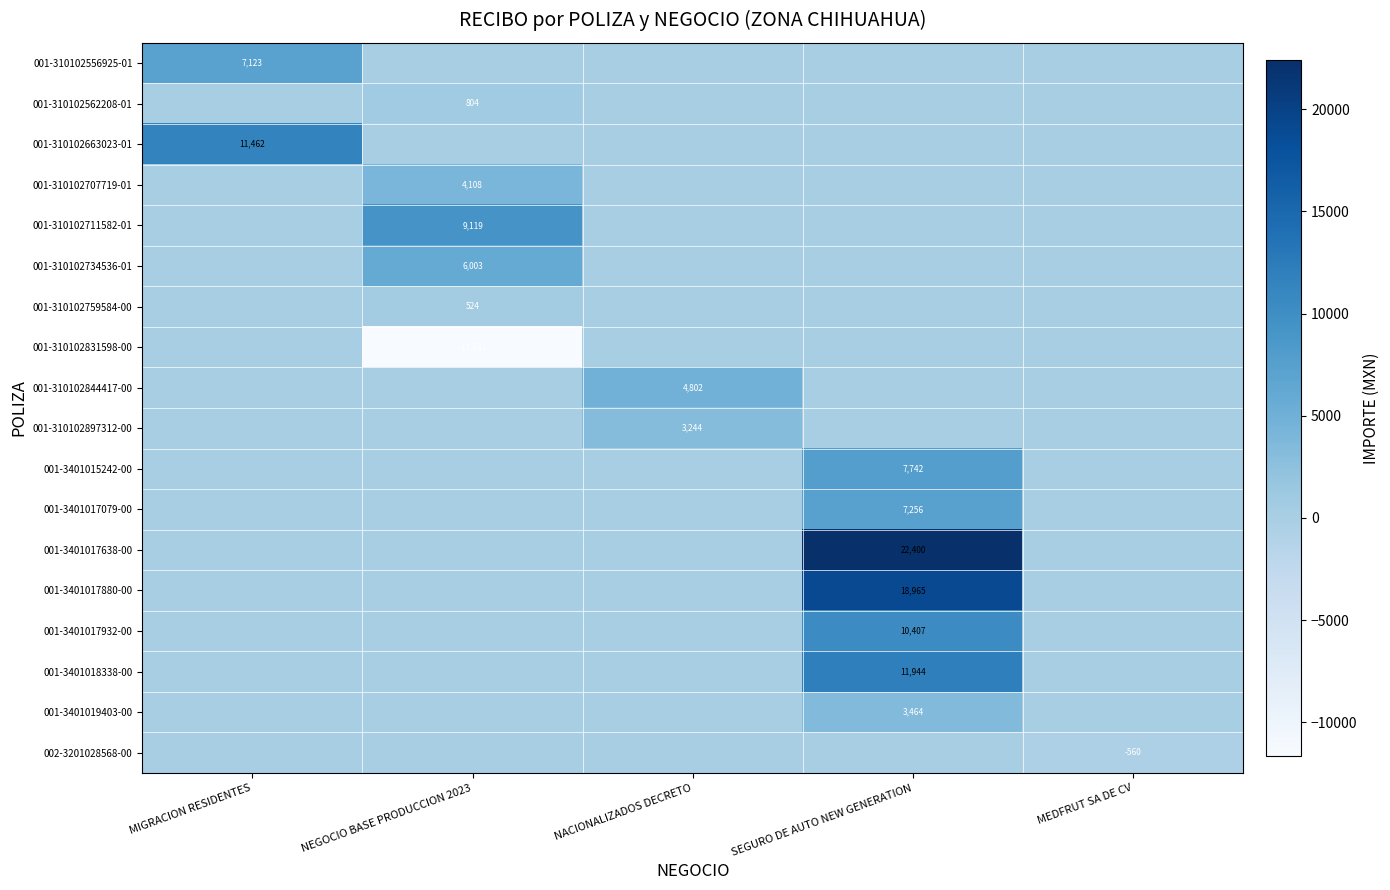

The 001-3401017932-00 series shows 10407 at SEGURO DE AUTO NEW GENERATION. True or false?

True